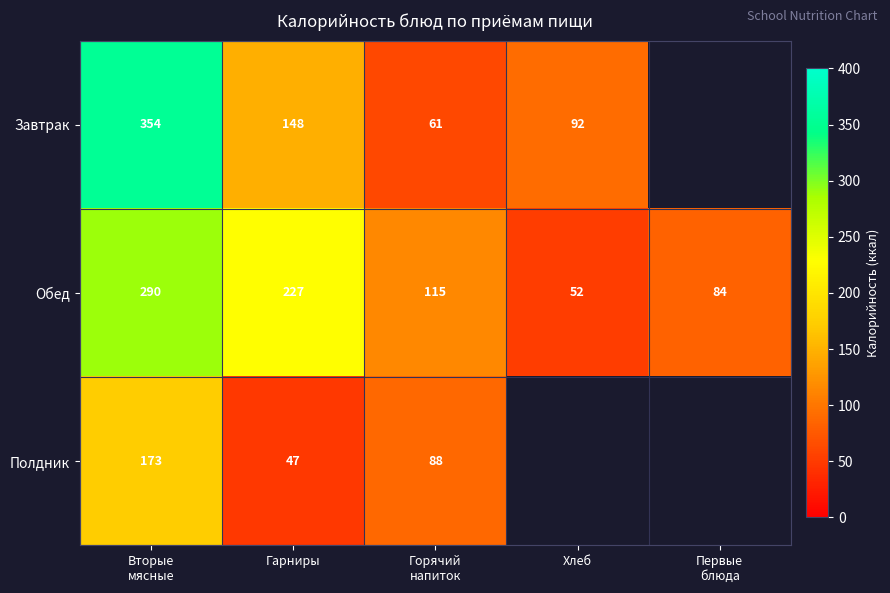

The value of Обед at Хлеб is 73. True or false?

False